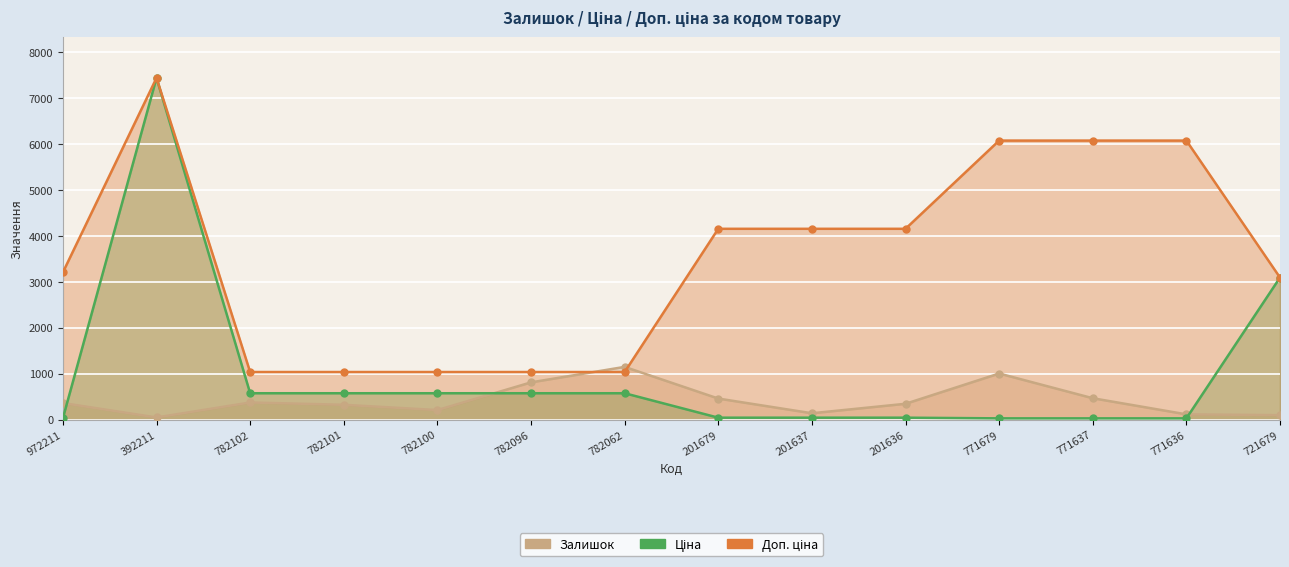

Between 782096 and 201637, which is larger?

782096